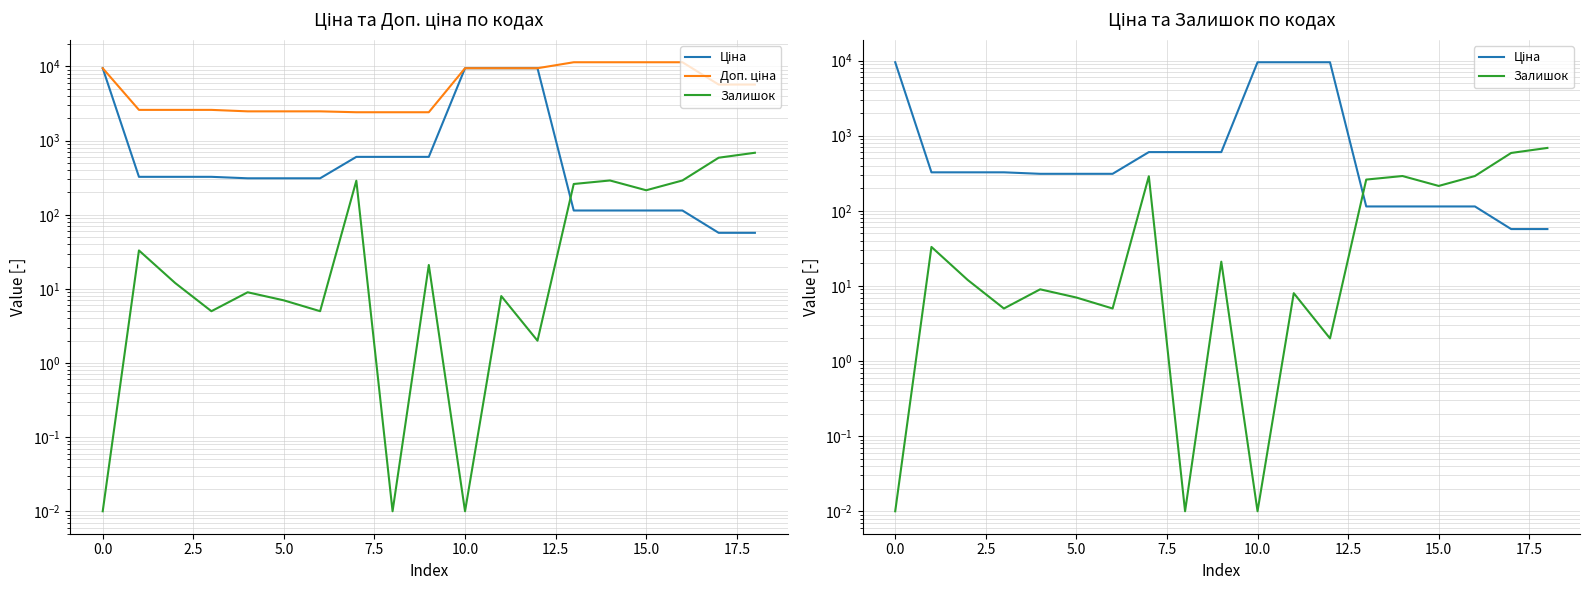

Reading right to left, list all the values displayed in this chart.

Ціна: 57.0	57.0	114.1	114.1	114.1	114.1	9480.1	9480.1	9480.1	603.7	603.7	603.7	310.3	310.3	310.3	324.8	324.8	324.8	9480.1
Доп. ціна: 5705.0	5705.0	11410.0	11410.0	11410.0	11410.0	9480.1	9480.1	9480.1	2414.8	2414.8	2414.8	2482.4	2482.4	2482.4	2598.3	2598.3	2598.3	9480.1
Залишок: 686.0	588.0	290.0	214.0	290.0	260.0	2.0	8.0	0.0	21.0	0.0	288.0	5.0	7.0	9.0	5.0	12.0	33.0	0.0